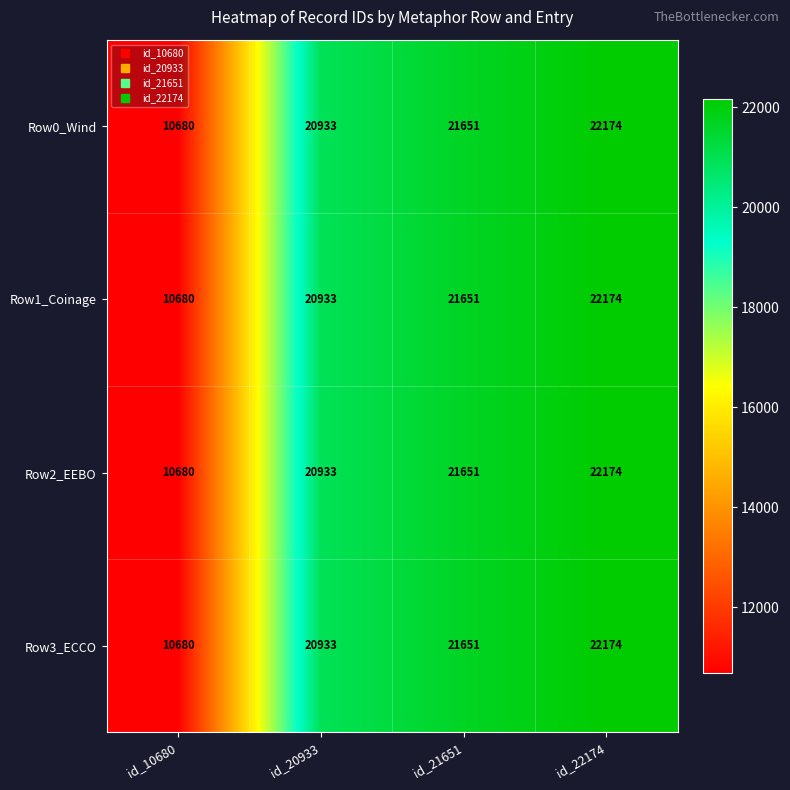

What is the minimum value shown in the chart?

10680